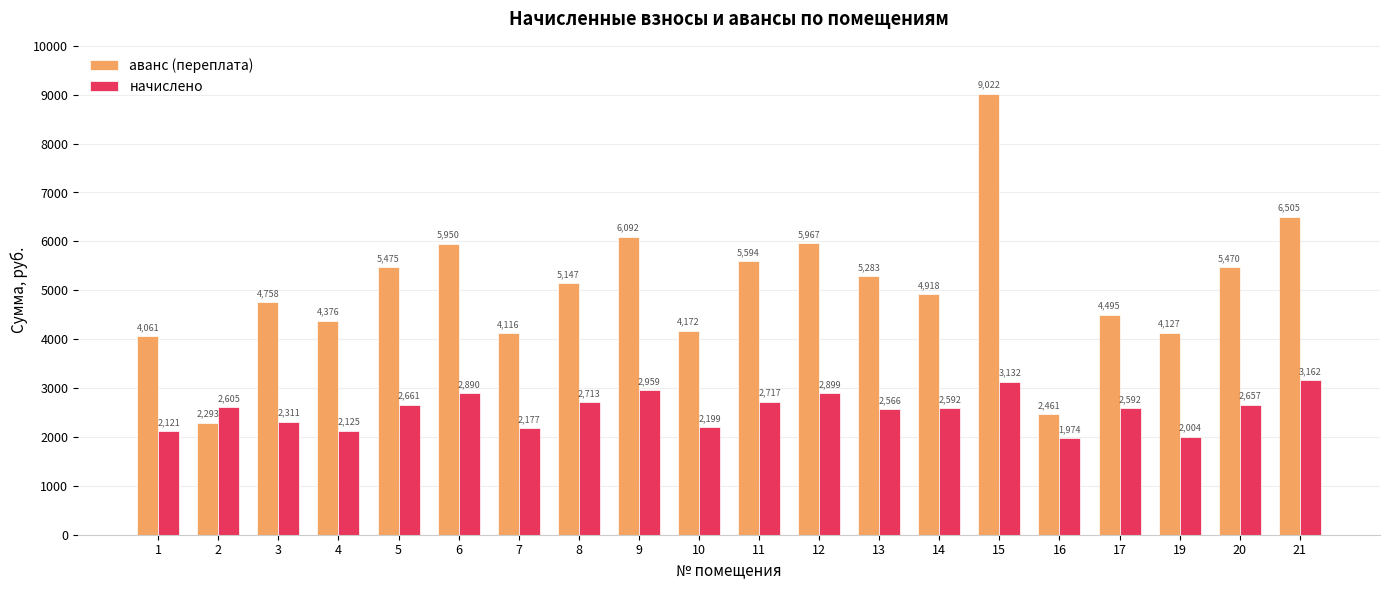

What is the value of the аванс (переплата) bar at the 7th from the left?

4116.4